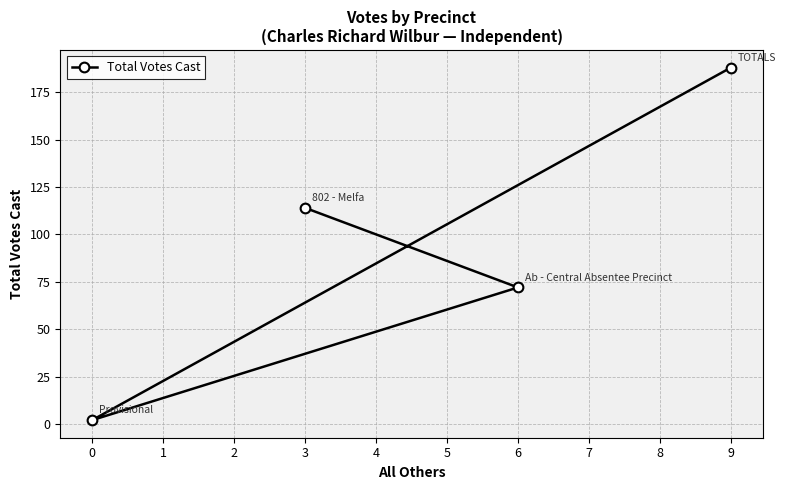

Rank the categories by value from lowest to highest.

0, 6, 3, 9